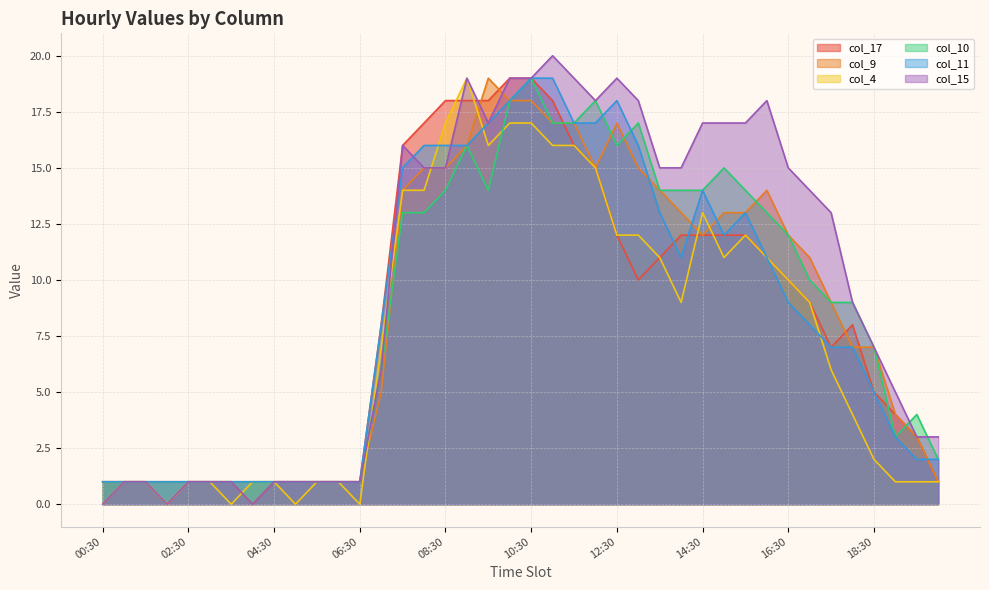

Does the chart have visible grid lines?

Yes